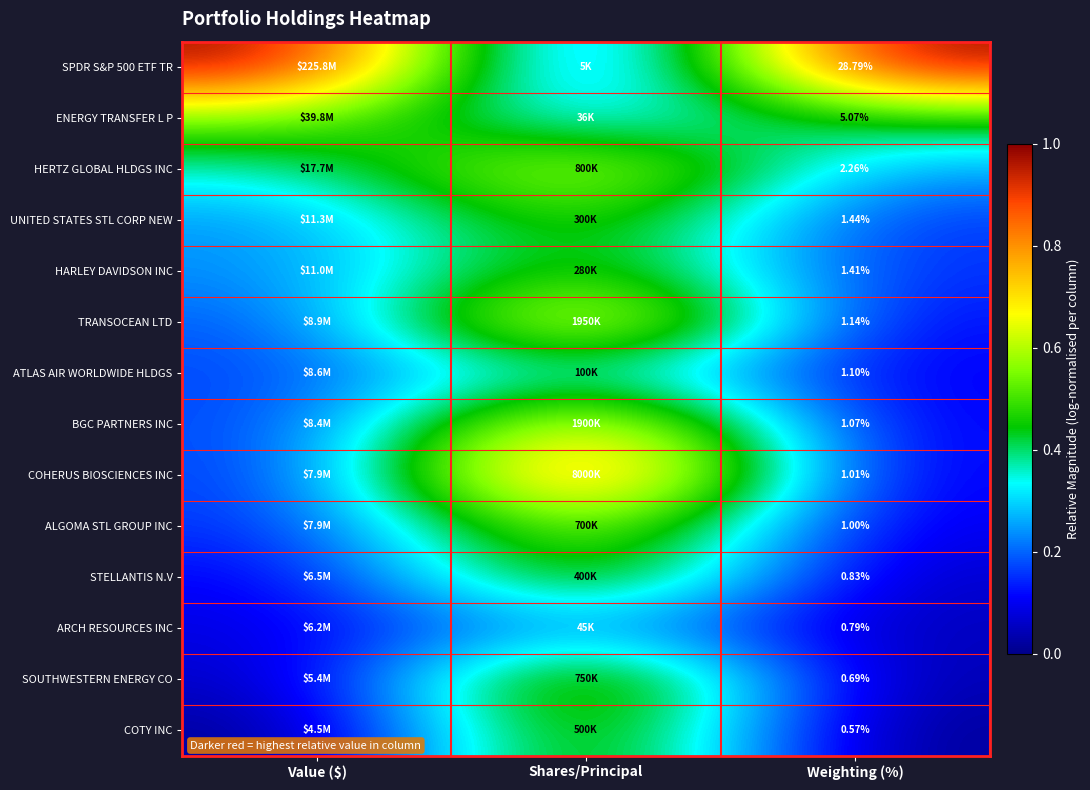

What is the greatest value displayed?

1.0